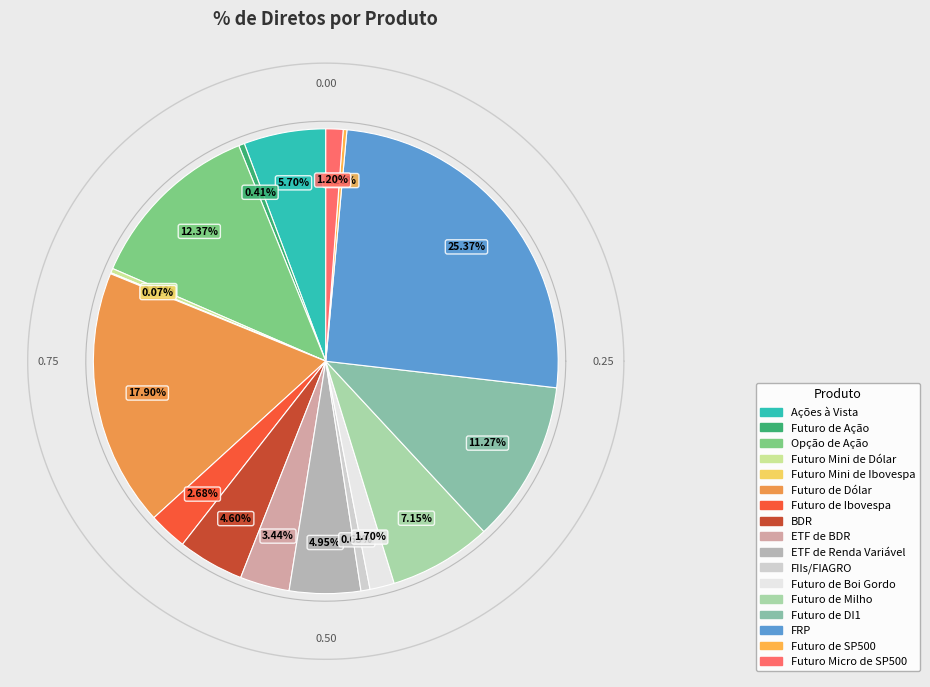

Does Futuro de Ação account for over 50% of the chart?

No